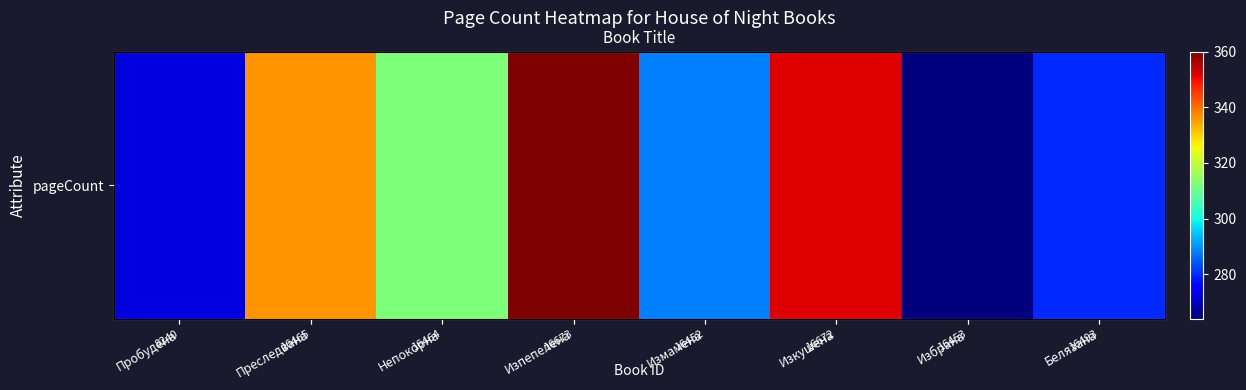

The chart shows a value of 496 at Белязана. True or false?

False